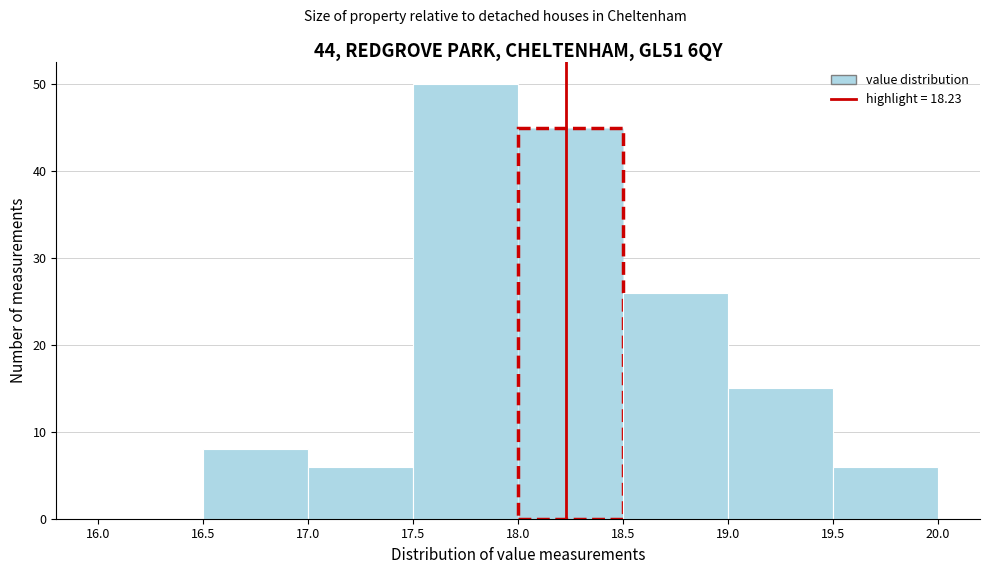

Over which range of the x-axis is the bar tallest?

17.5 to 18.0